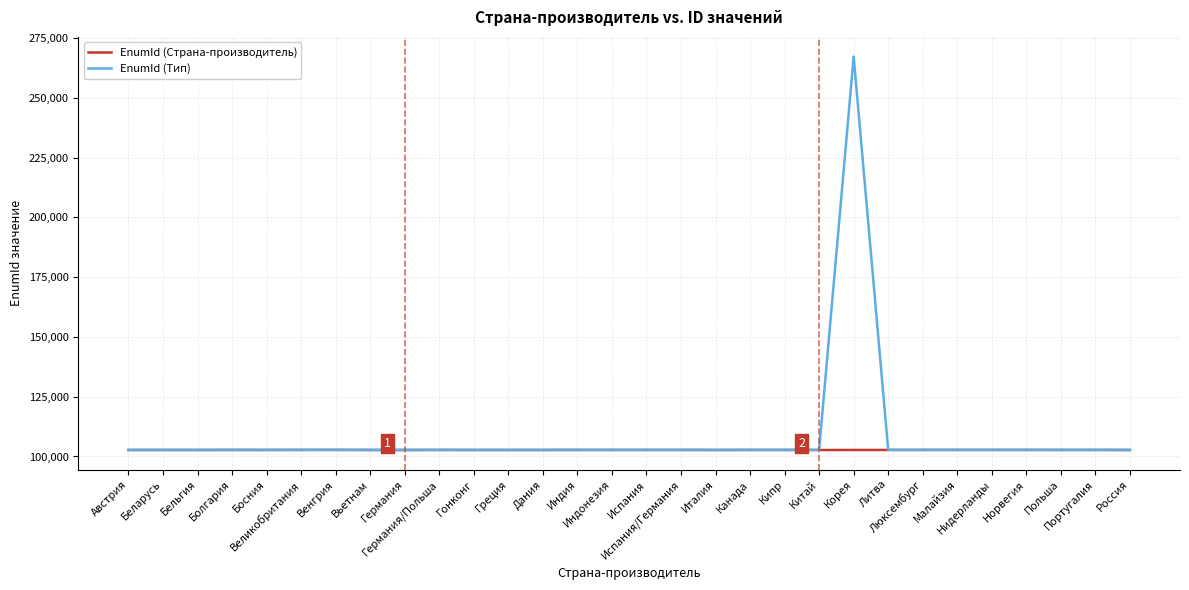

What is the approximate value of EnumId (Страна-производитель) at Россия, to the nearest 5?

102695